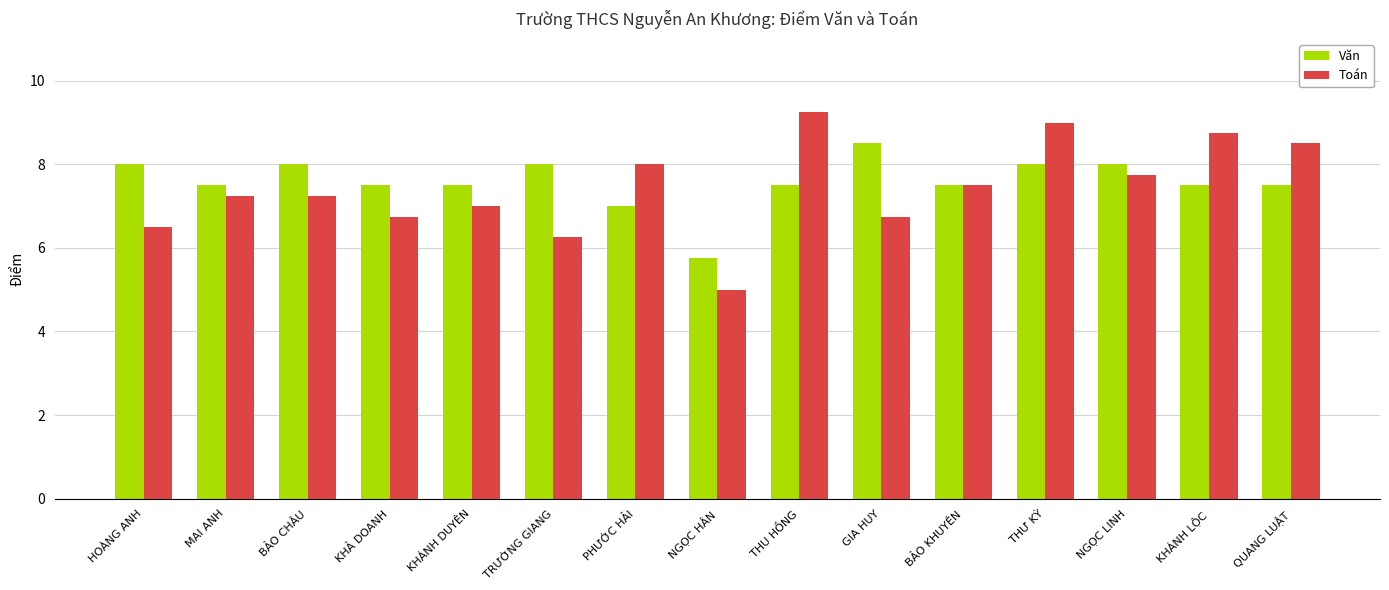

How many bars are there in each group?

2